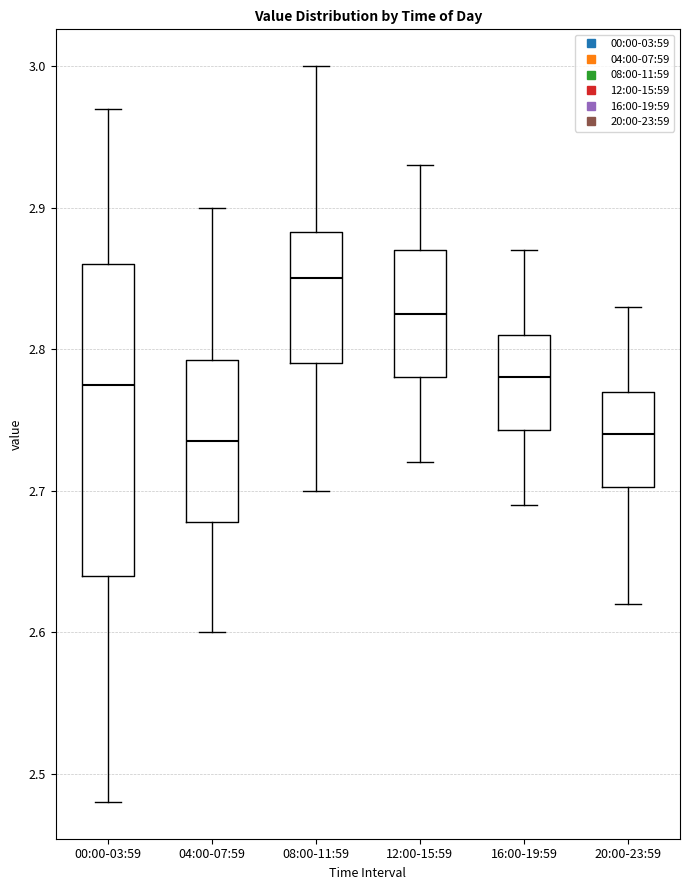

Where does the lower whisker of the box for 04:00-07:59 end on the y-axis? The values are not printed on the chart, so give them approximately, as read against the axis.

2.60